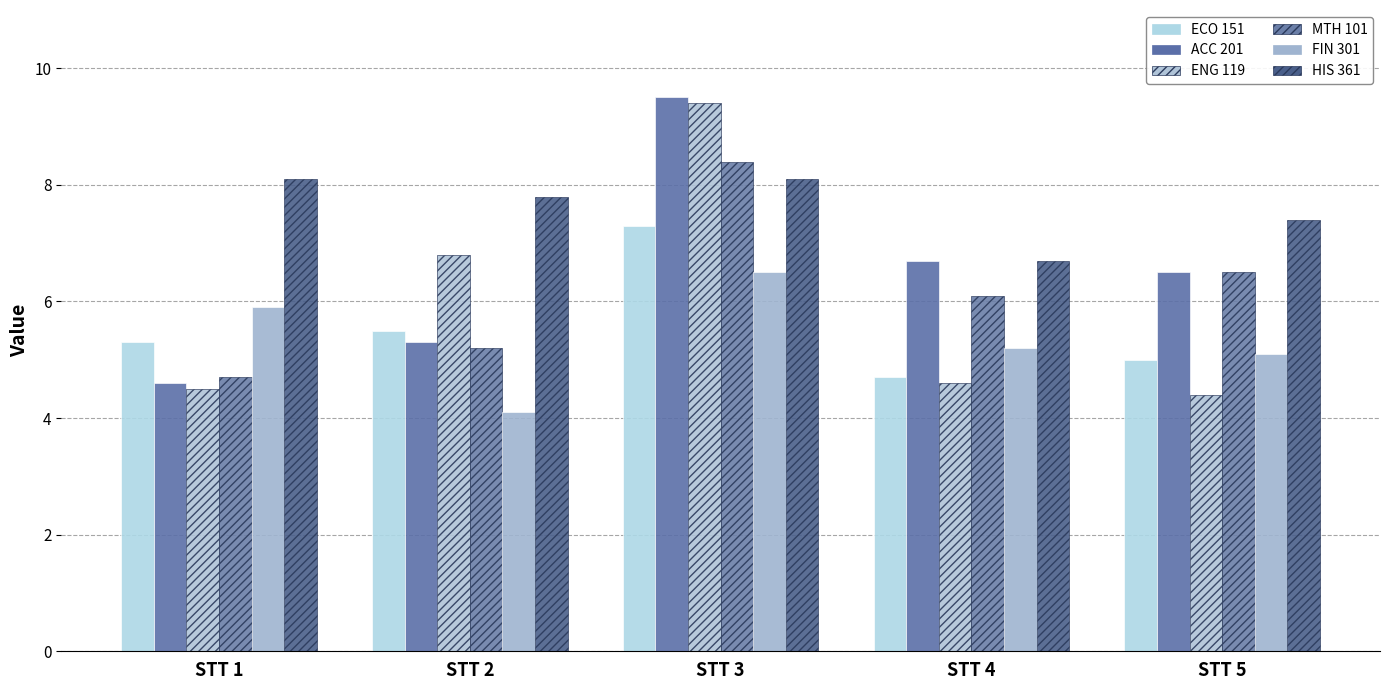

Which series changed the most between STT 4 and STT 5?

HIS 361